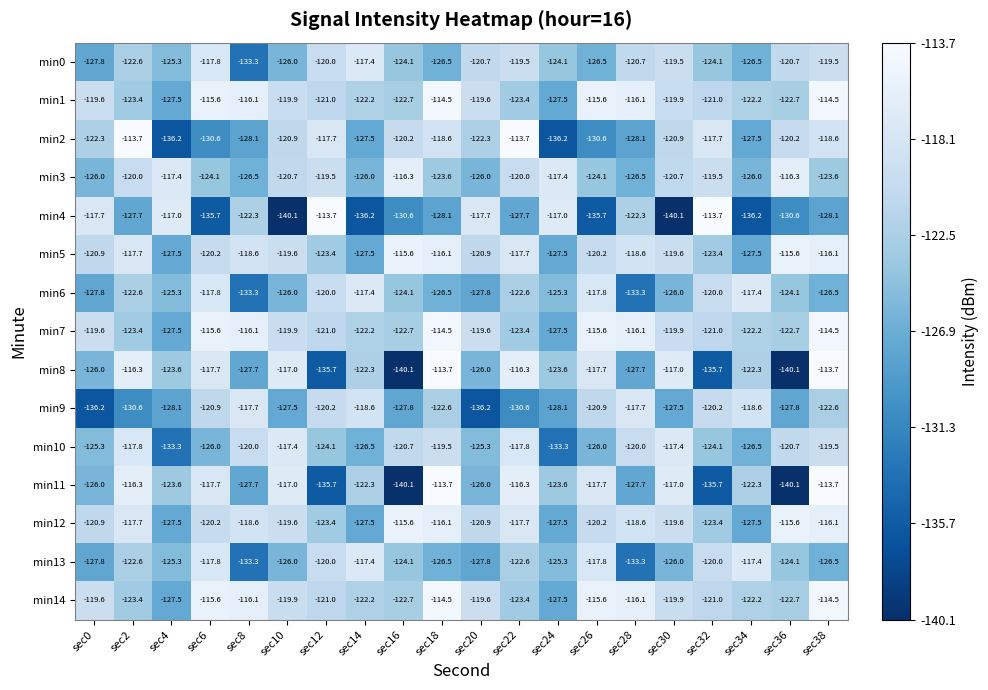

What is the greatest value displayed?

-113.7